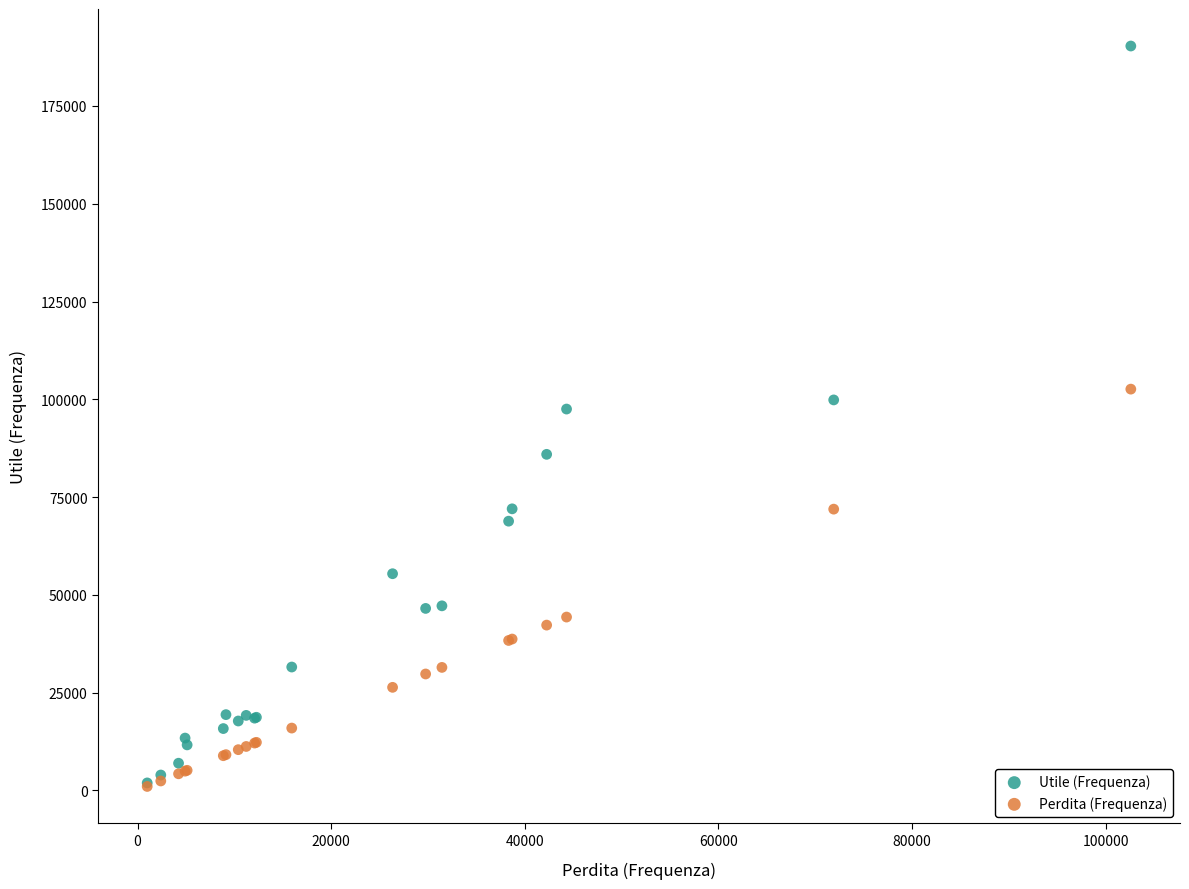

Which series reaches the maximum Y coordinate?

Utile (Frequenza)